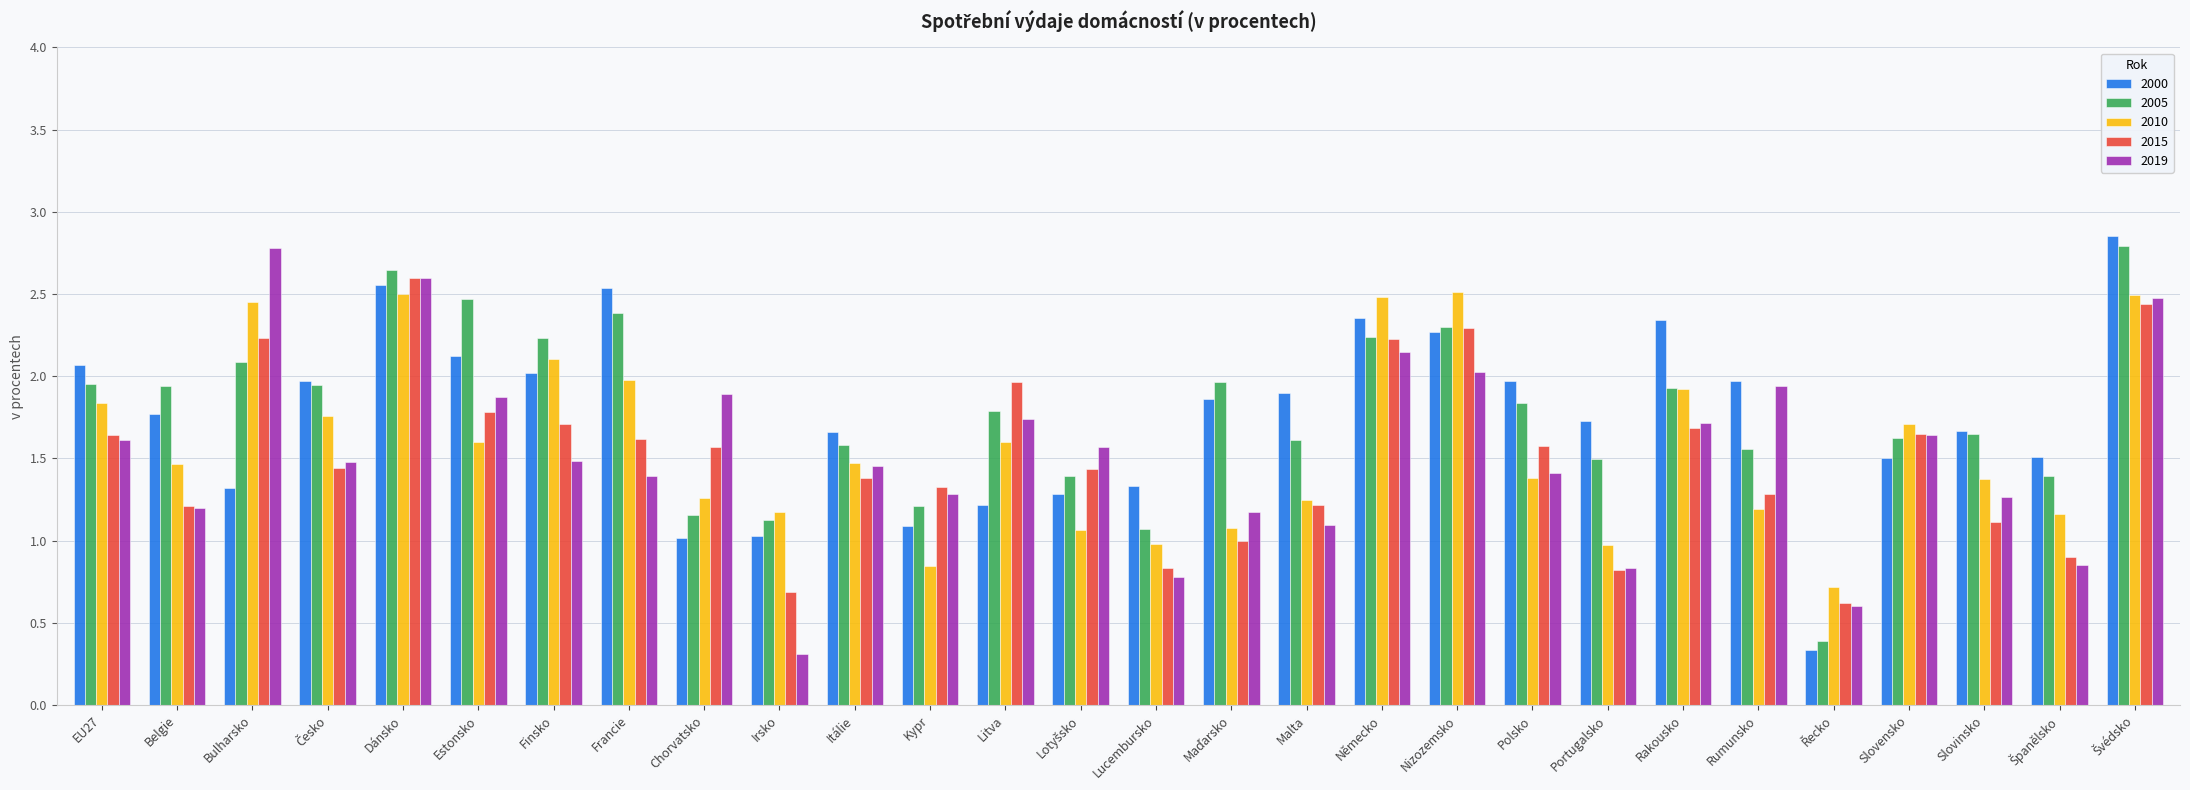

What is the sum of all 2005 values?

49.8